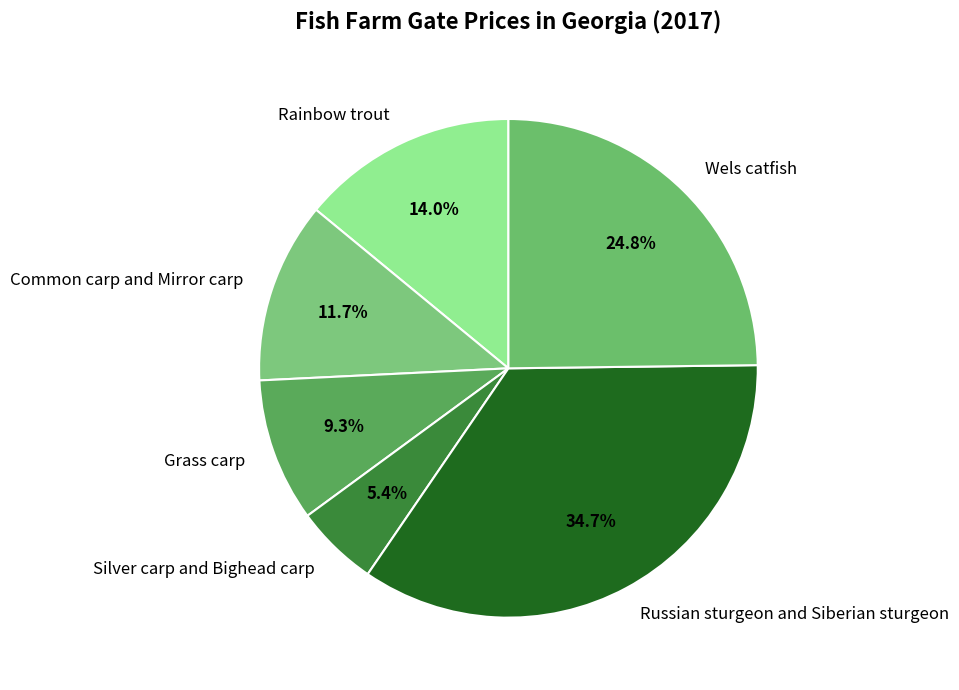

Is it true that Silver carp and Bighead carp is 1% of the pie?

False